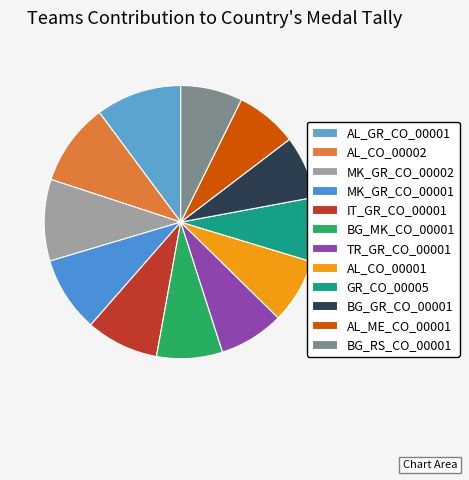

What percentage is the BG_GR_CO_00001 slice, to the nearest percent?

7%